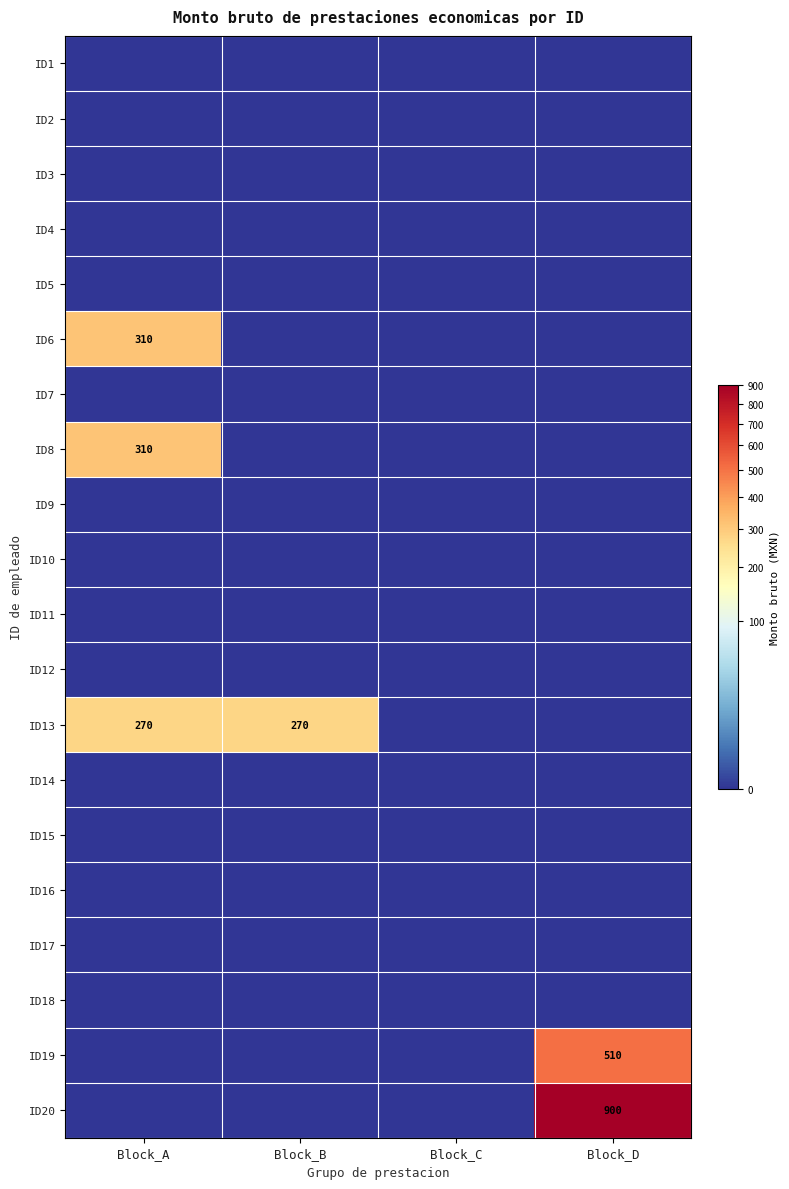

List the labels in order of ID17 value, largest first.

Block_A, Block_B, Block_C, Block_D